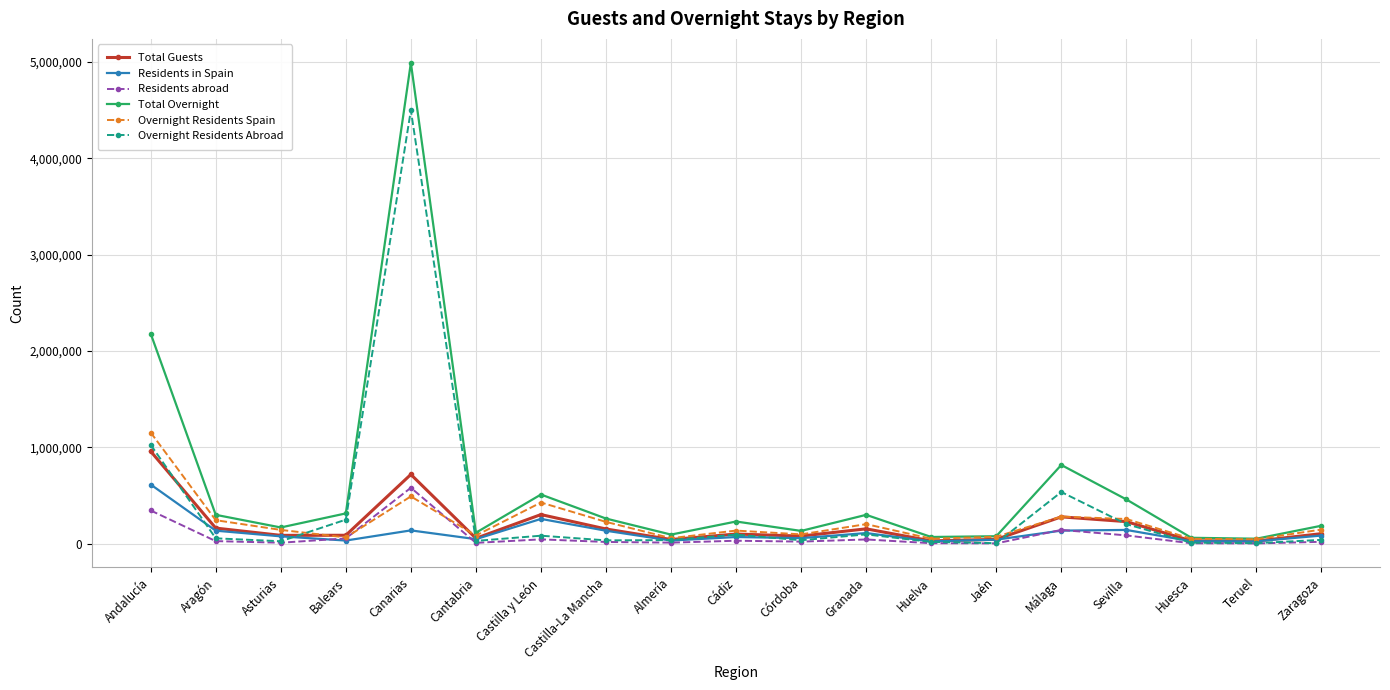

True or false: Total Guests has a value of 302360 at Castilla y León.

True